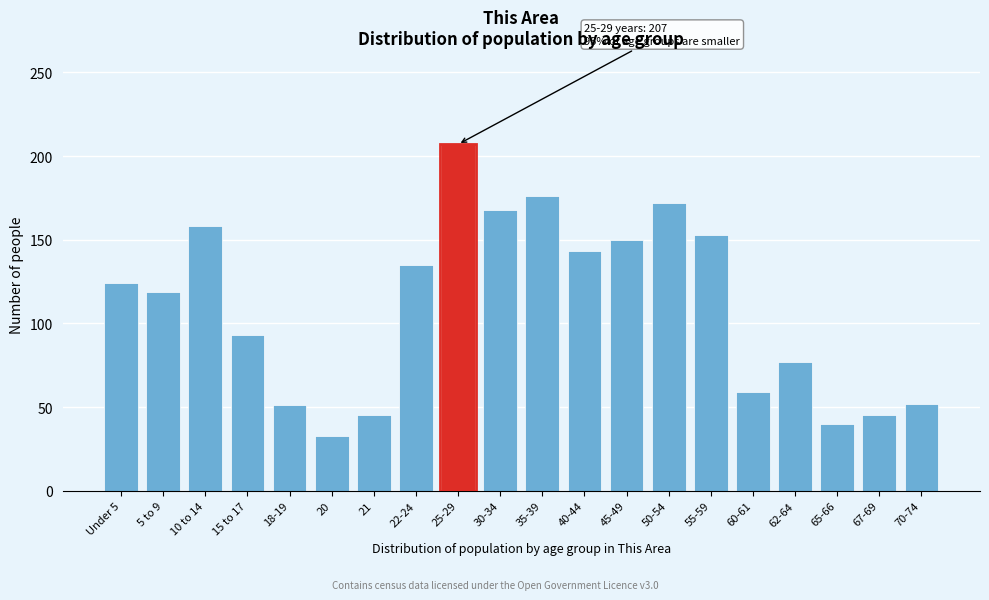

Is it true that the value at 55-59 is 153?

True